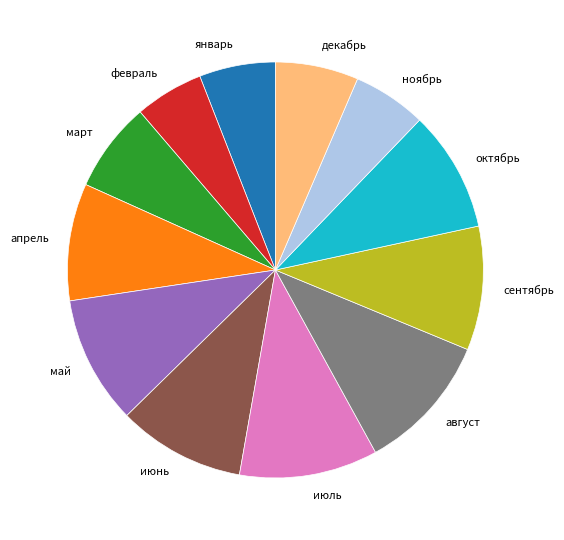

Approximately how many times larger is the value at март compared to декабрь?

1.1